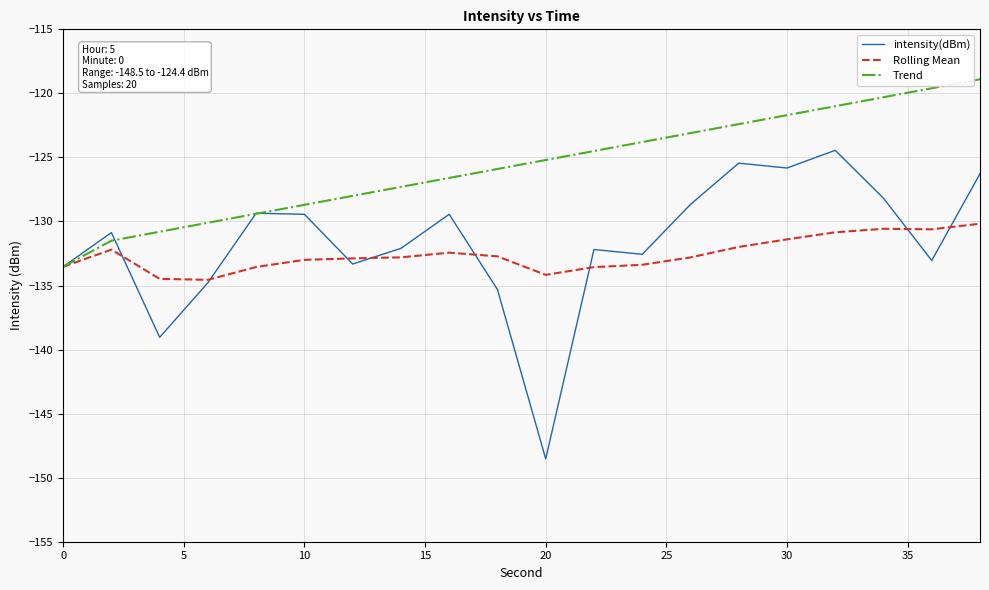

What is the maximum value shown in the chart?

-118.9